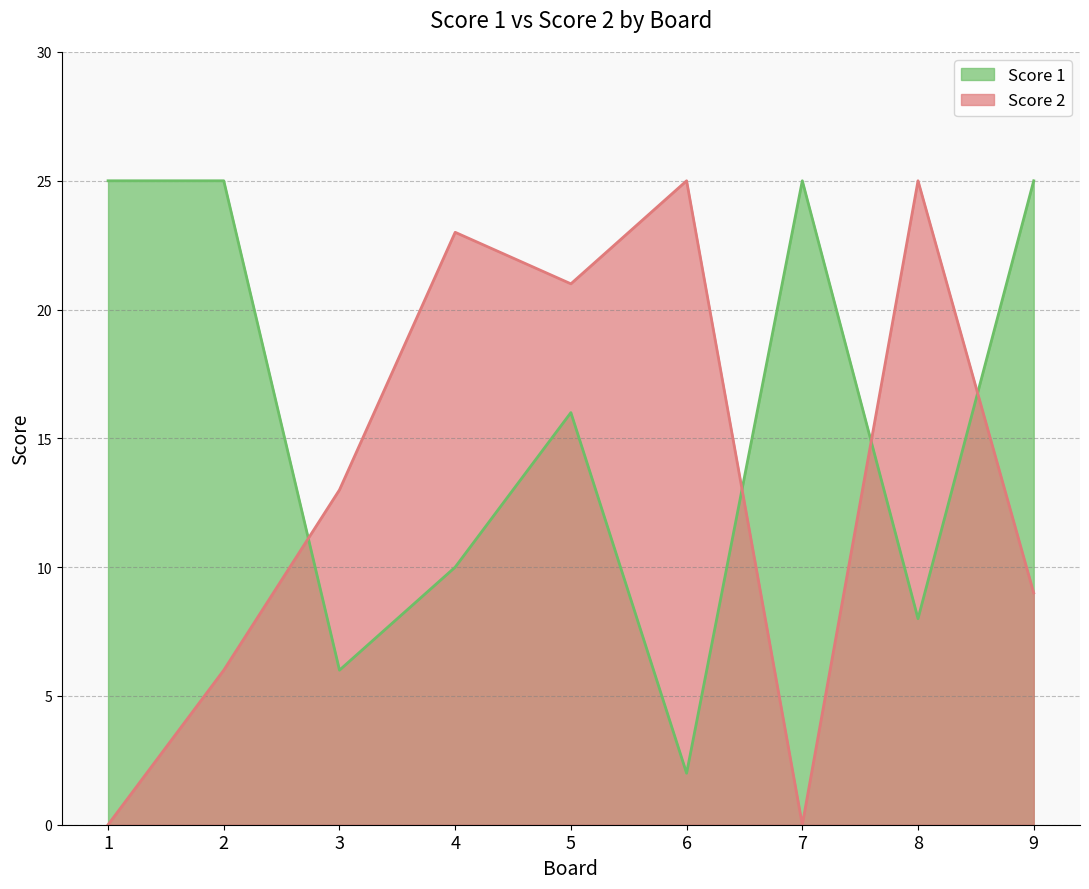

Reading right to left, list all the values displayed in this chart.

Score 1: 9=25	8=8	7=25	6=2	5=16	4=10	3=6	2=25	1=25
Score 2: 9=9	8=25	7=0	6=25	5=21	4=23	3=13	2=6	1=0